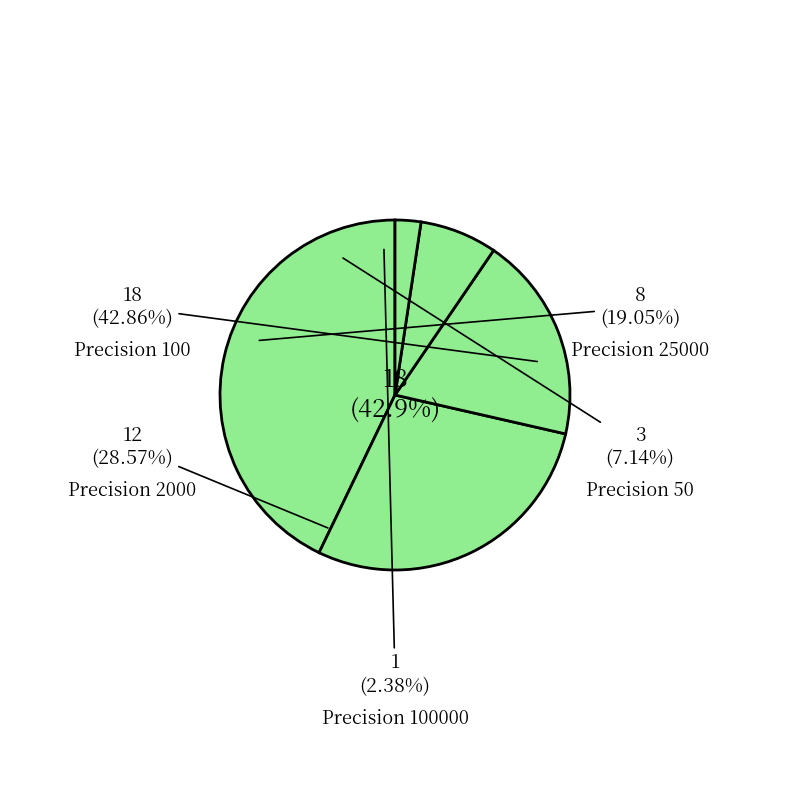

How many segments does this pie chart have?

3